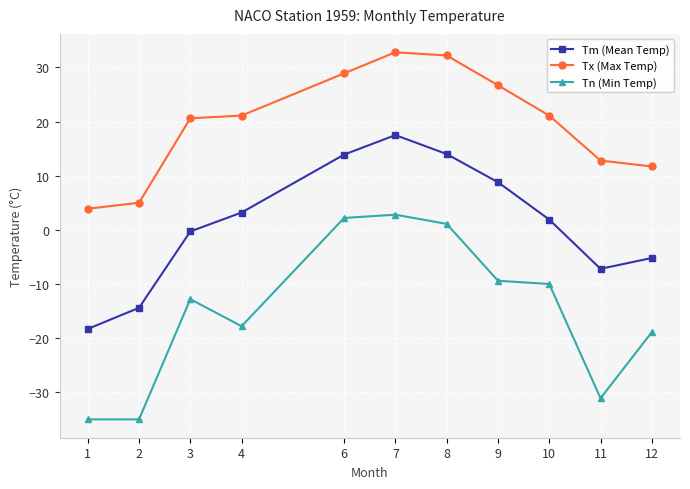

How many values in the Tx (Max Temp) series exceed 21?

6